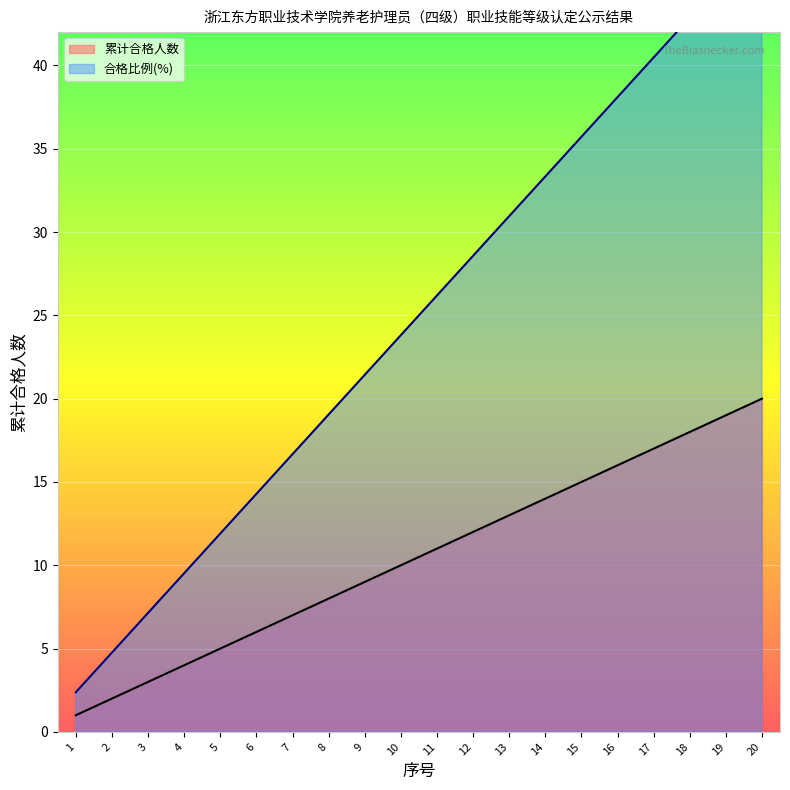

What is the value of the 合格人数（累计） point at the 10th from the left?

10.0